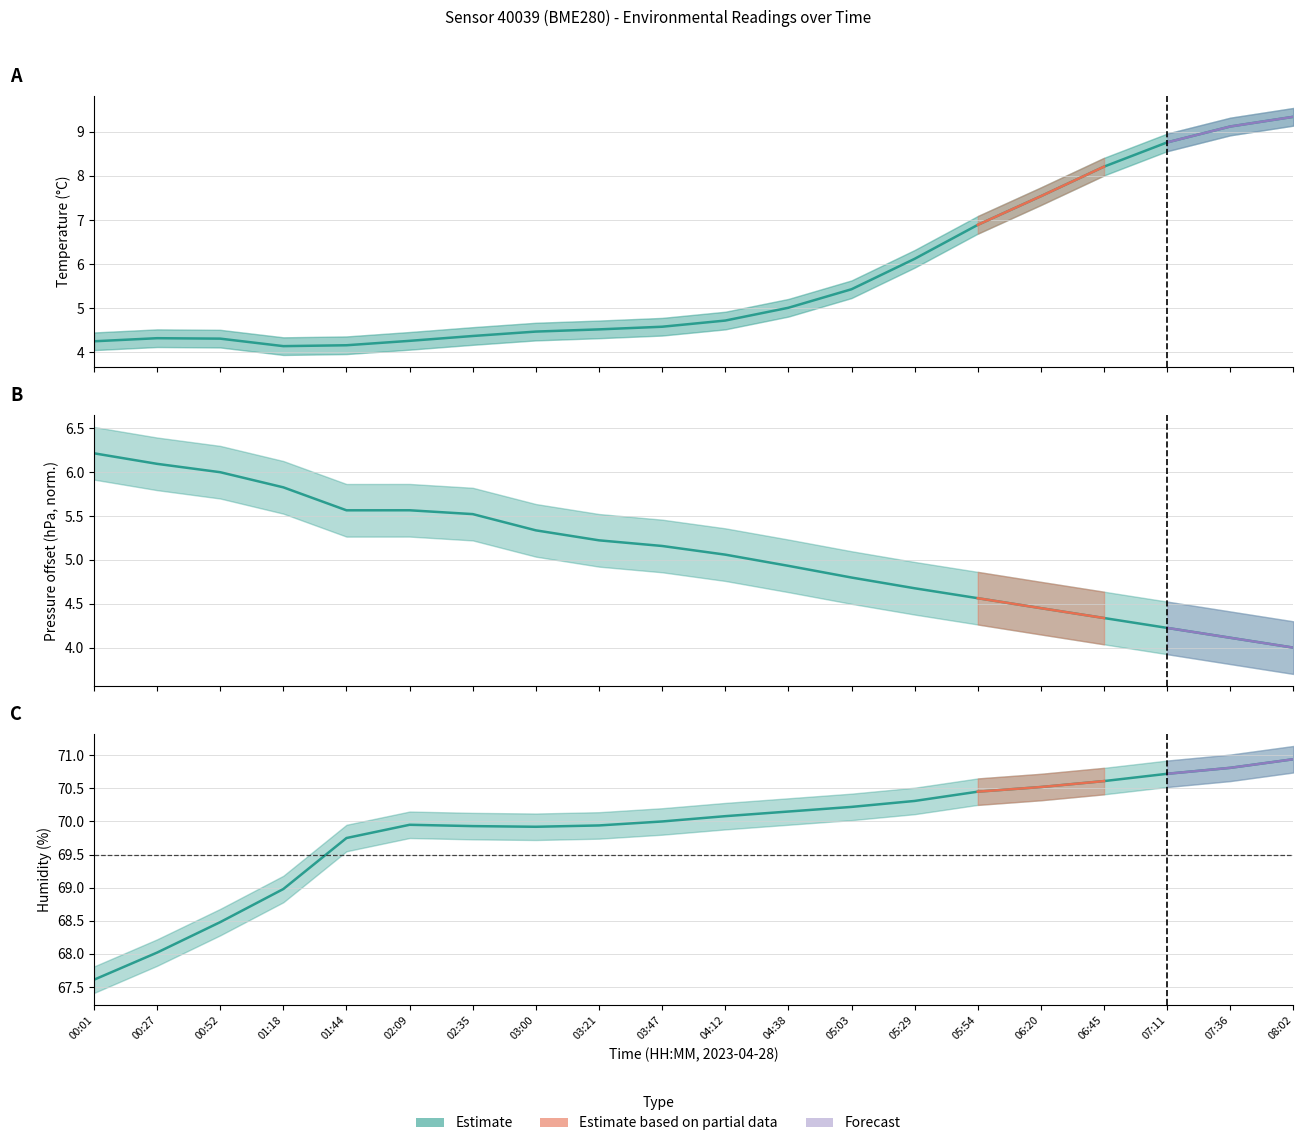

What is the total value across all series at 02:09?

79.8